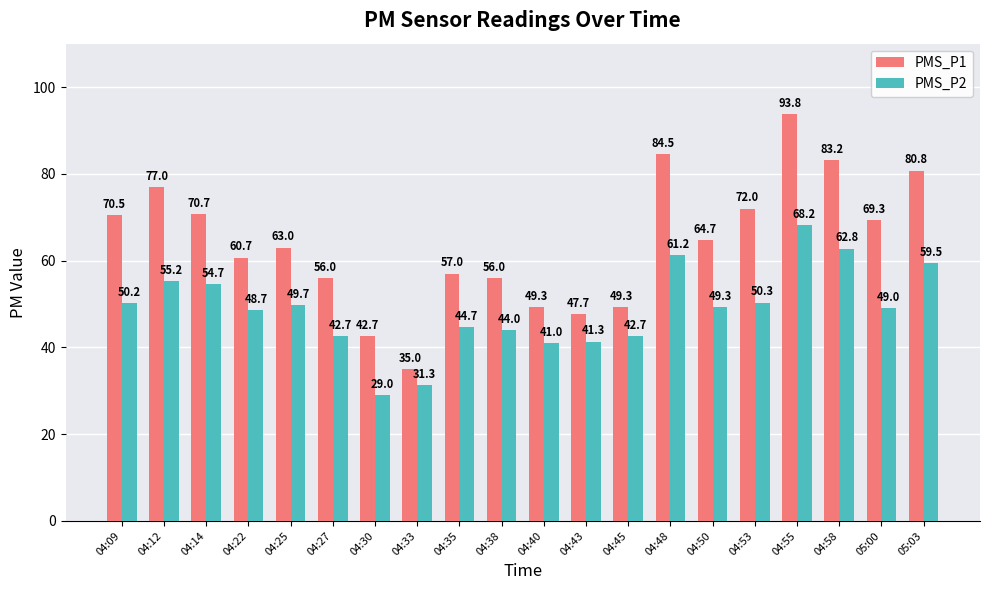

What is the difference between the PMS_P1 values at 04:40 and 04:25?

13.7